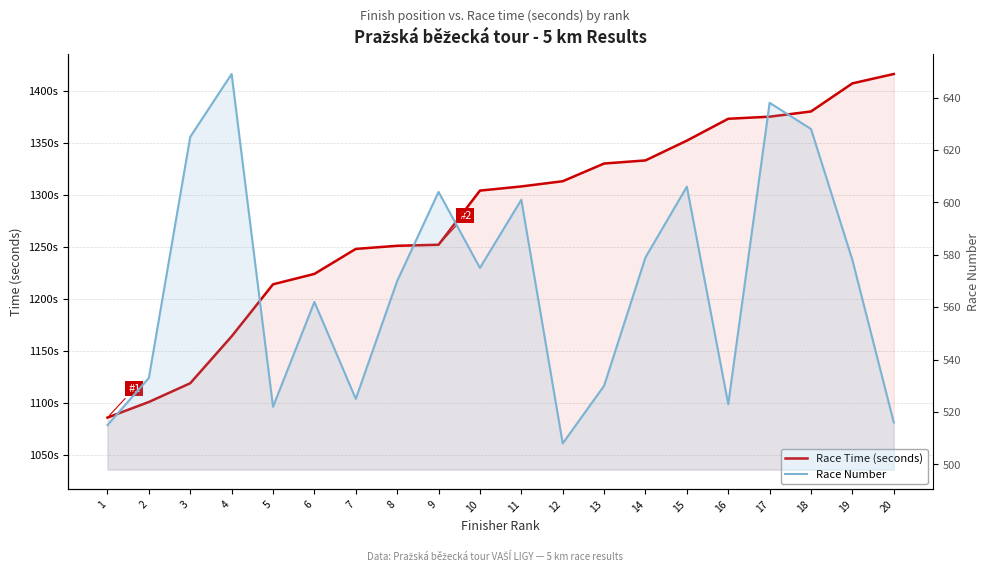

Which has a higher value, 3 or 1?

3